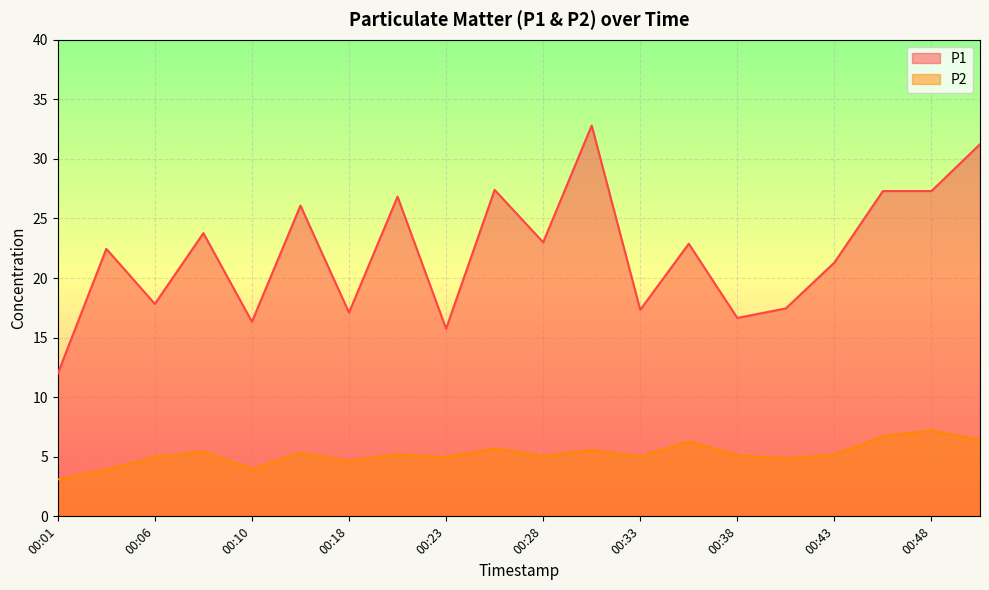

What is the sum of all P2 values?

104.6